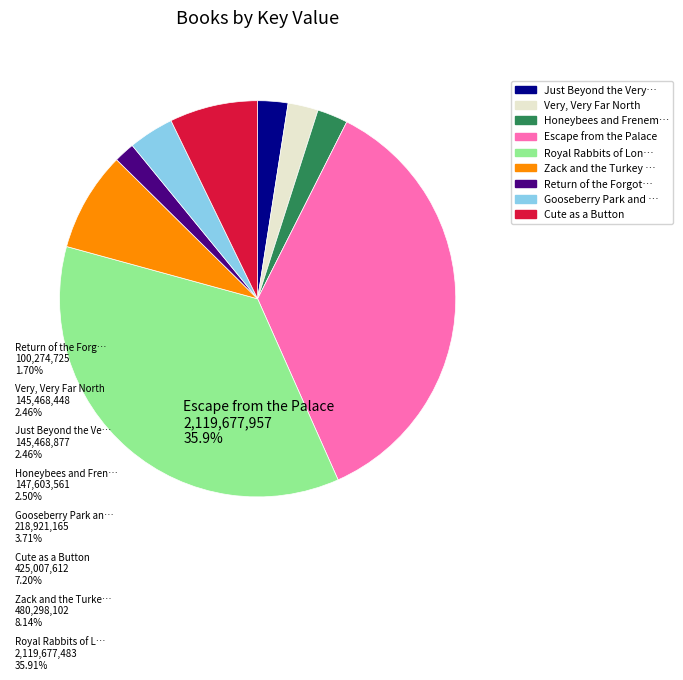

Is there a majority slice in this chart?

No